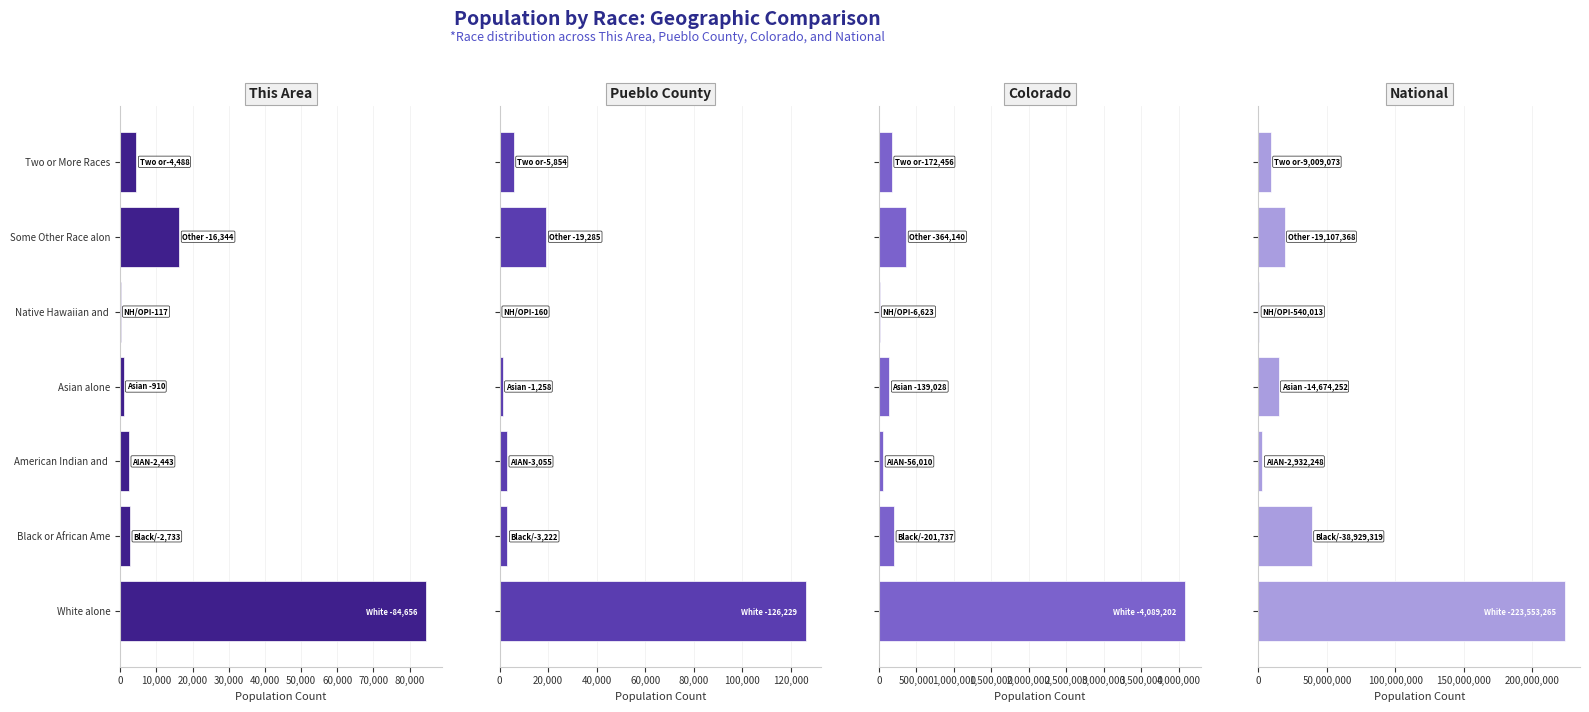

What position from the left is Asian alone?

4